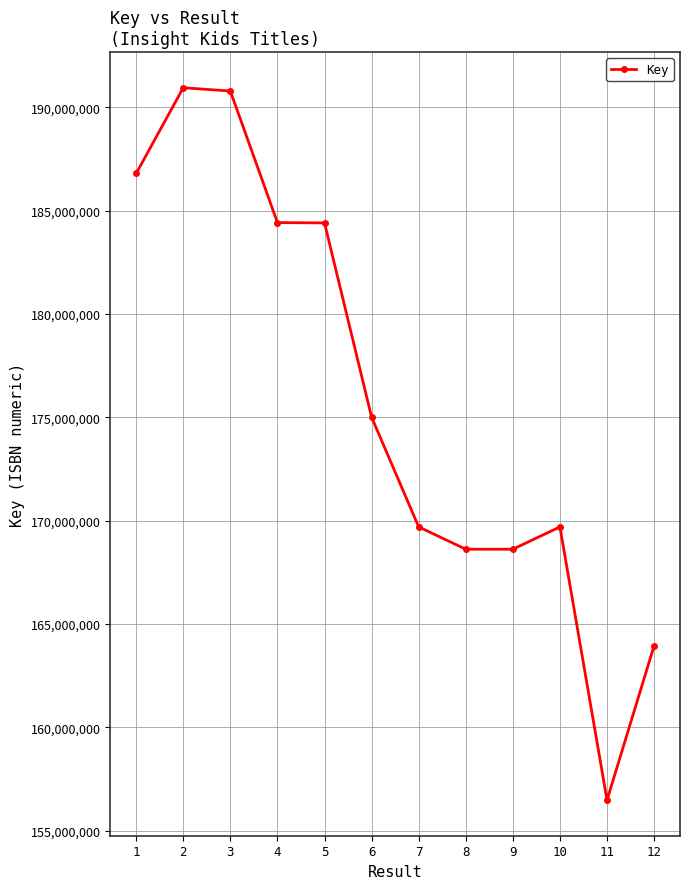

True or false: the data shows 50382387 at 10.

False